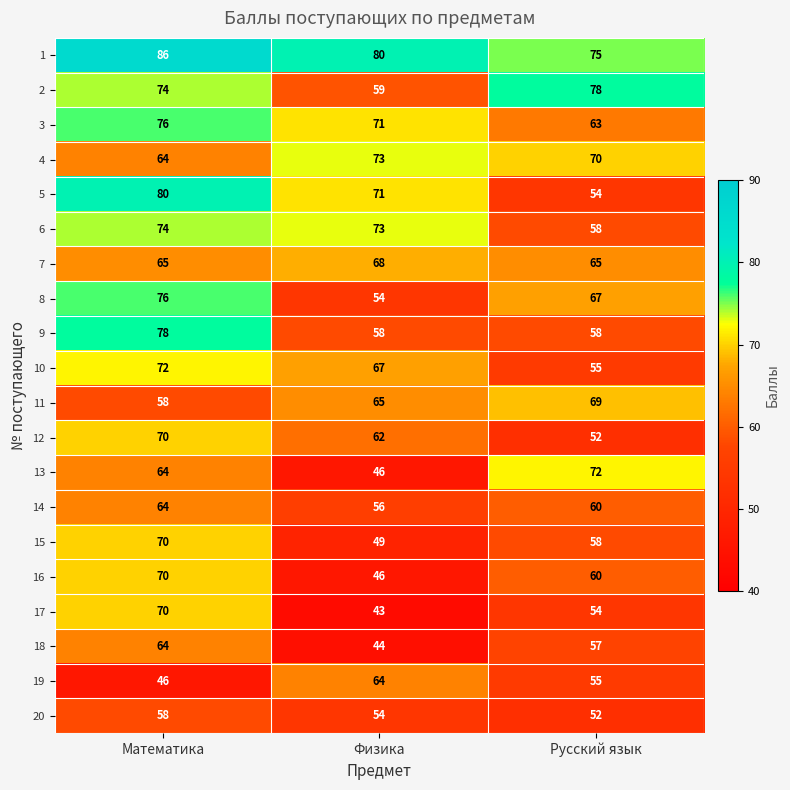

What is the maximum value for 12?

70